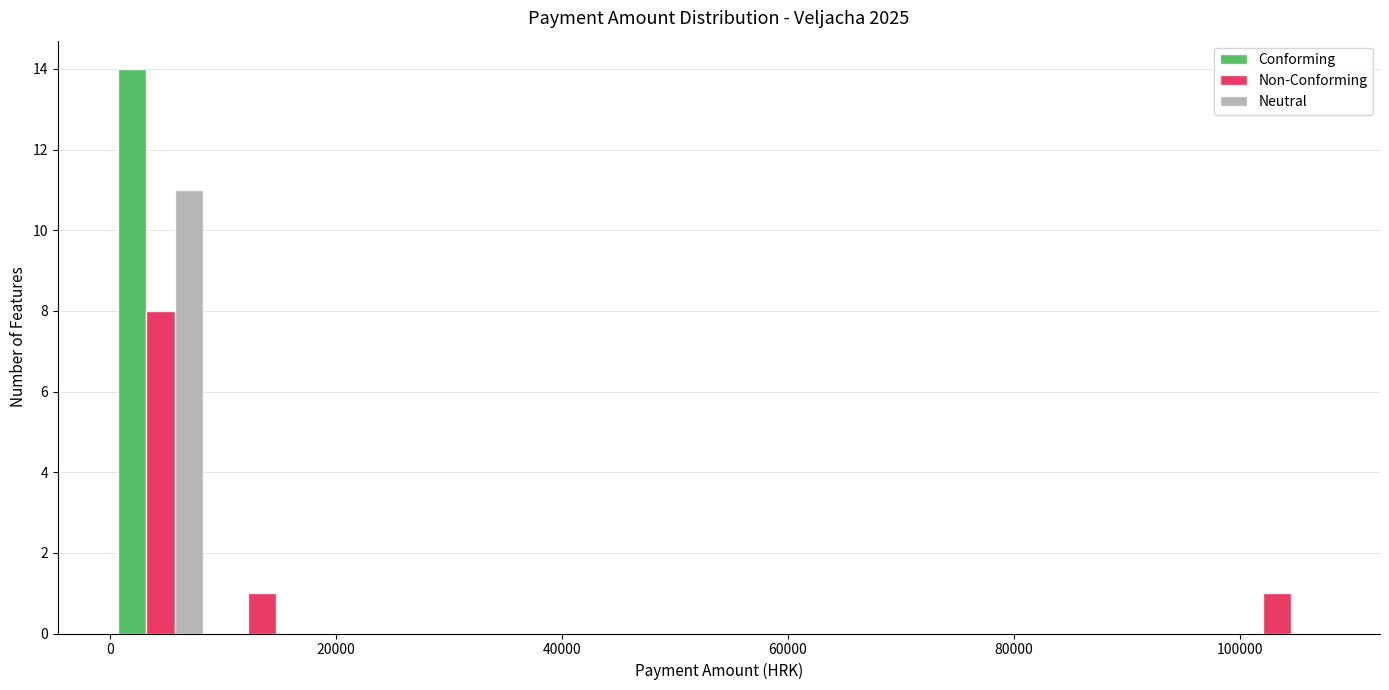

What is the height of the Neutral bar covering 0 to 8000 on the x-axis? Neither the bar edges nor the heights are printed on the chart, so give them approximately, as read against the axes.

11